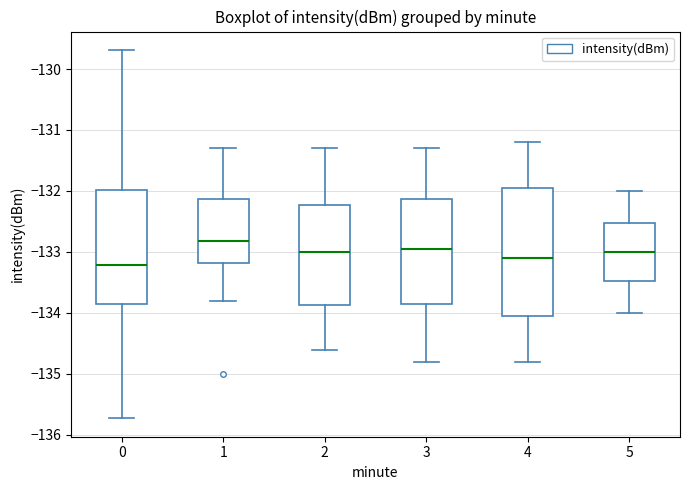

Reading left to right, read every box against the y-axis: the position of its median line, the range the box covers, and the ends of its whiskers. The values are not printed on the chart, so give them approximately, as read against the axis.

0: median -133.2, box -133.9 to -132.0, whiskers -135.7 to -129.7
1: median -132.8, box -133.2 to -132.1, whiskers -133.8 to -131.3
2: median -133.0, box -133.9 to -132.2, whiskers -134.6 to -131.3
3: median -132.9, box -133.8 to -132.1, whiskers -134.8 to -131.3
4: median -133.1, box -134.0 to -131.9, whiskers -134.8 to -131.2
5: median -133.0, box -133.5 to -132.5, whiskers -134.0 to -132.0